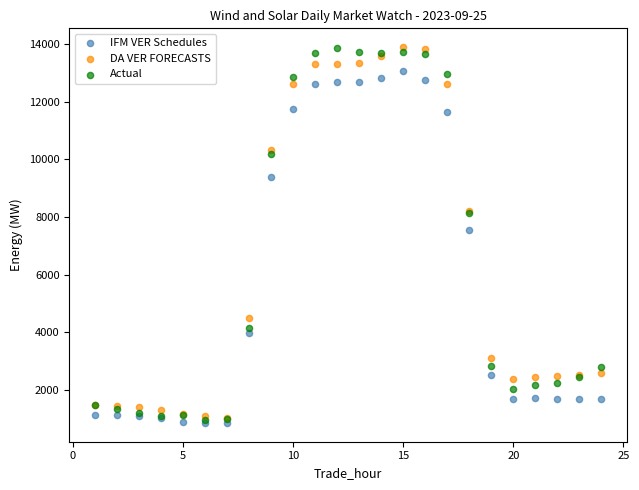

In the Actual series, what Y value is closest to 7400?

8124.4